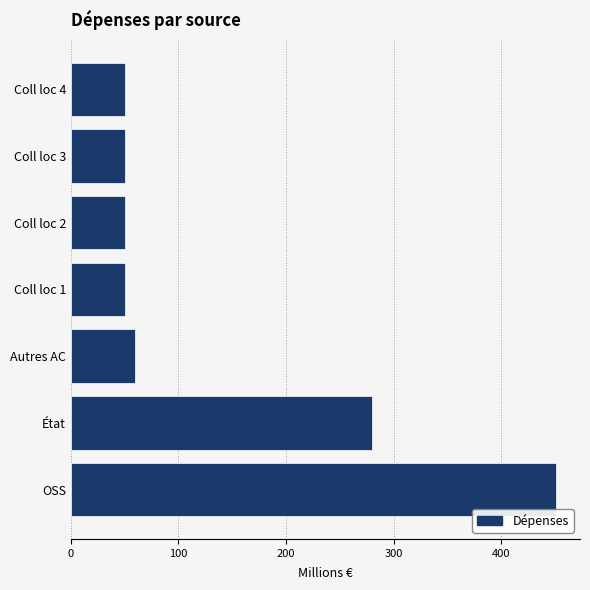

What is the difference between the maximum and minimum values?

400.5